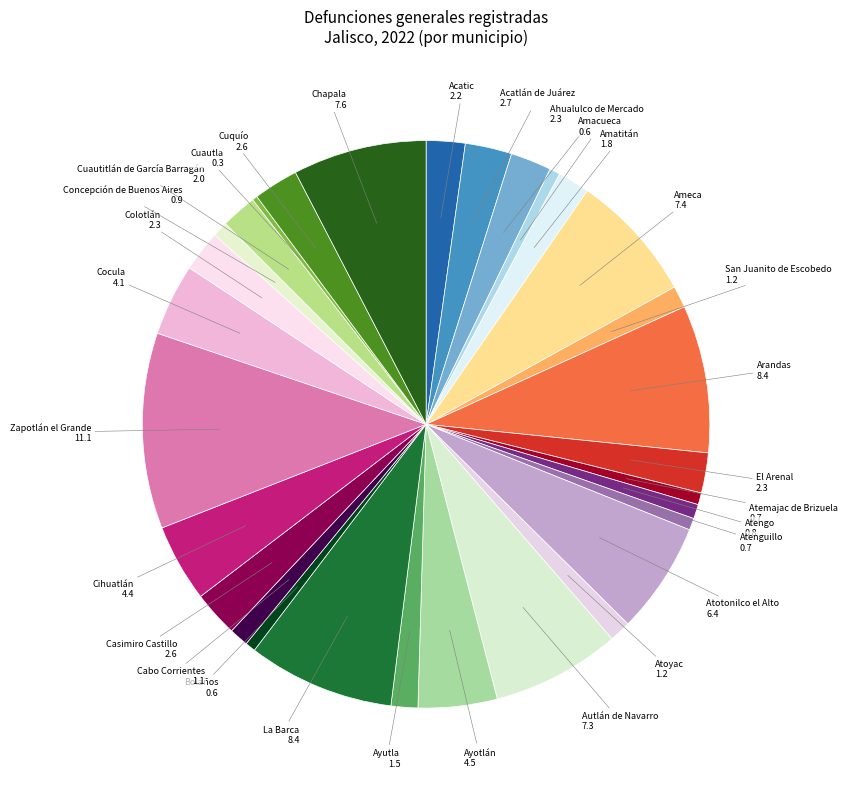

Is there any slice that represents more than half of the pie?

No